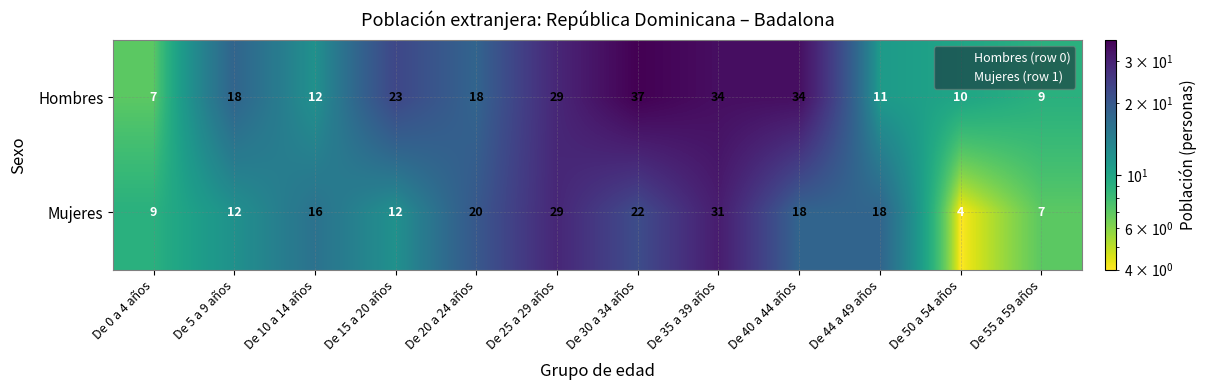

What value does the Hombres series have at De 10 a 14 años?

12